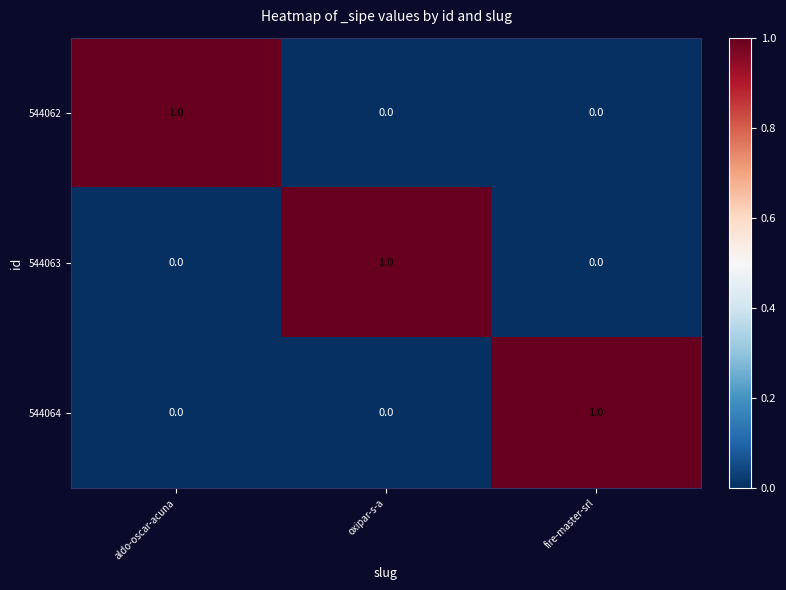

How many values in 544062 are above zero?

1